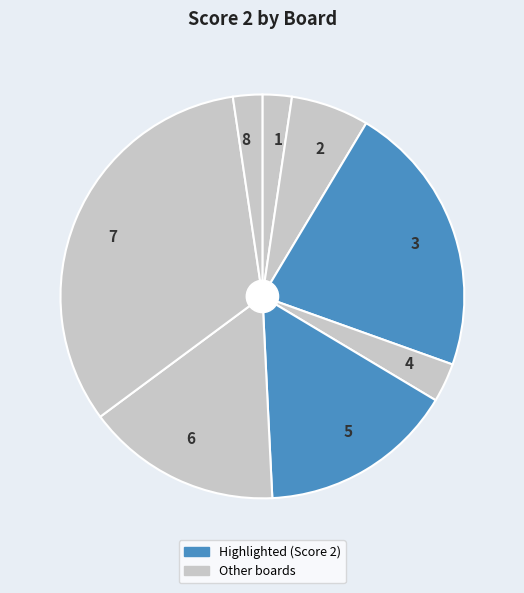

Is 7 the majority of the pie?

No